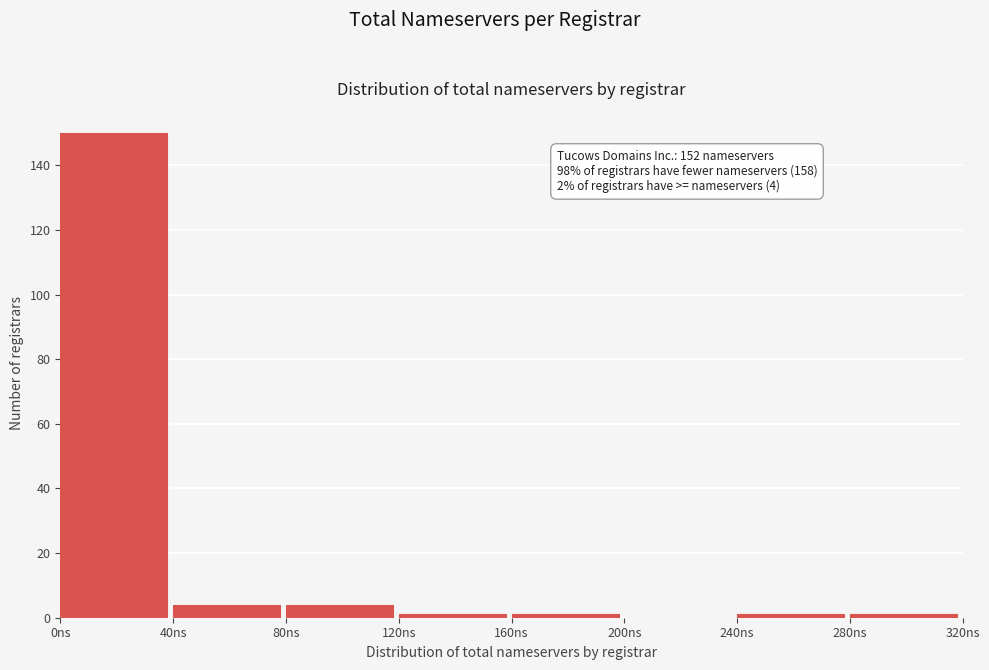

Over which range of the x-axis is the bar tallest?

0 to 40